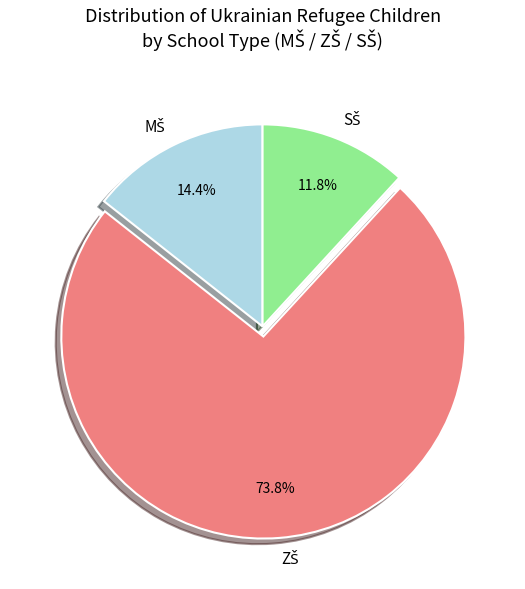

Is there a majority slice in this chart?

Yes